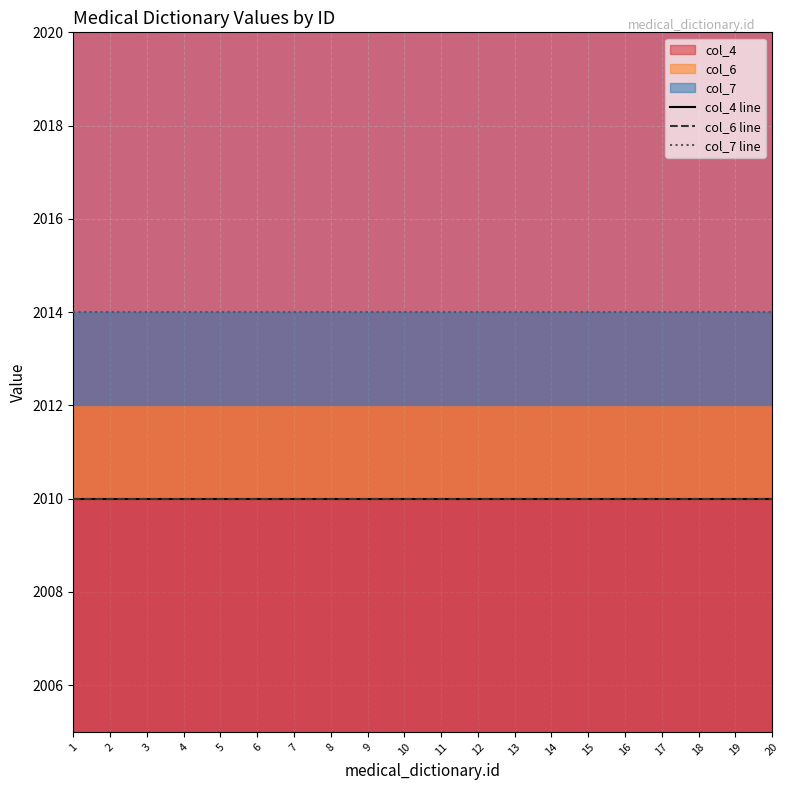

Reading left to right, list all the values displayed in this chart.

col_4 line: 2010	2010	2010	2010	2010	2010	2010	2010	2010	2010	2010	2010	2010	2010	2010	2010	2010	2010	2010	2010
col_6 line: 2010	2010	2010	2010	2010	2010	2010	2010	2010	2010	2010	2010	2010	2010	2010	2010	2010	2010	2010	2010
col_7 line: 2014	2014	2014	2014	2014	2014	2014	2014	2014	2014	2014	2014	2014	2014	2014	2014	2014	2014	2014	2014